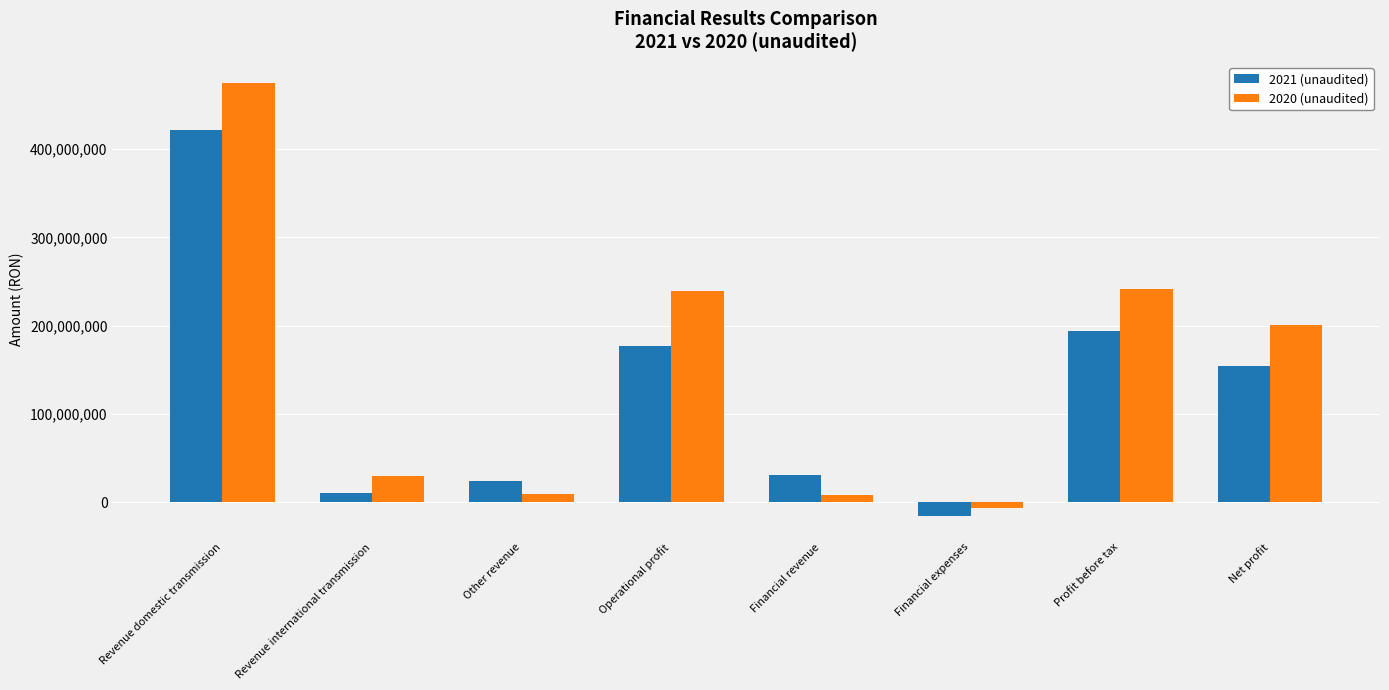

Which series has the largest range (max minus min)?

2020 (unaudited)